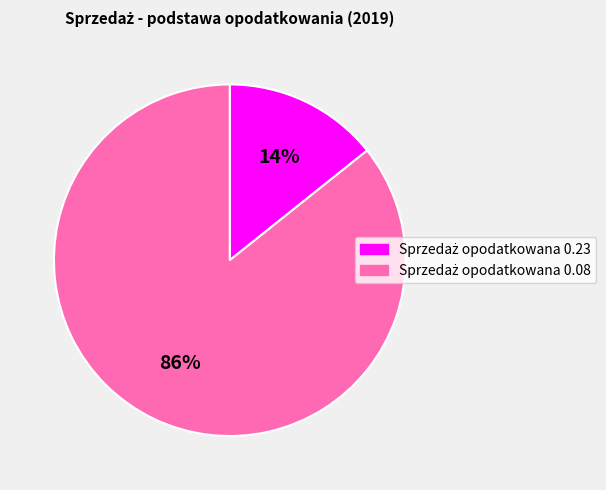

To the nearest percent, what is the average slice percentage?

50%